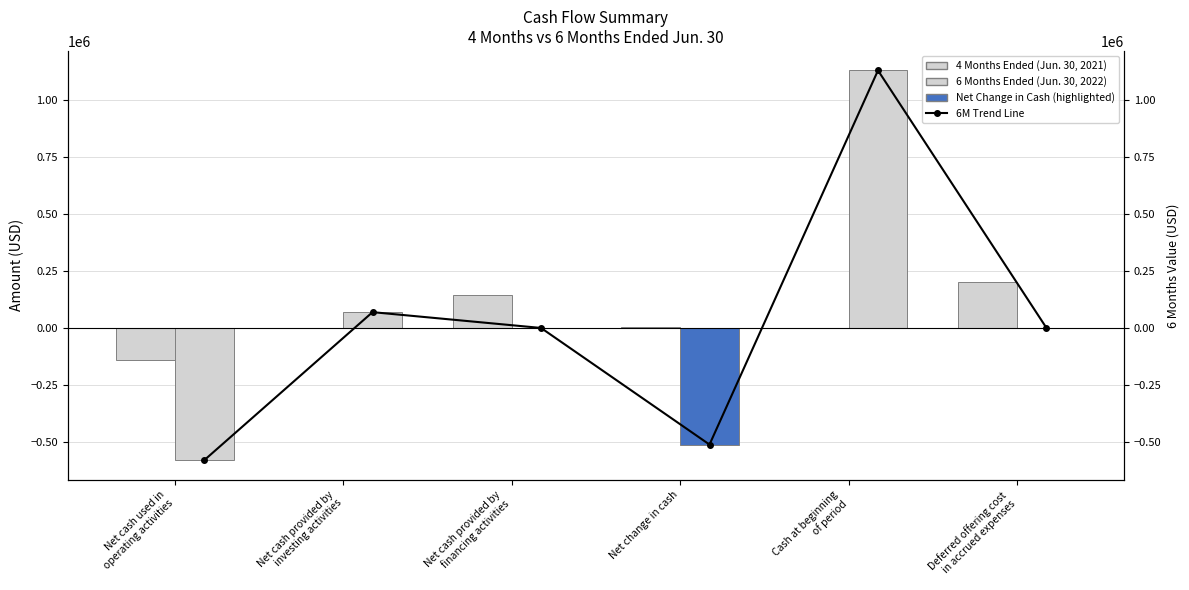

The 4 Months Ended (Jun. 30, 2021) series shows 6250 at Net change in cash. True or false?

True